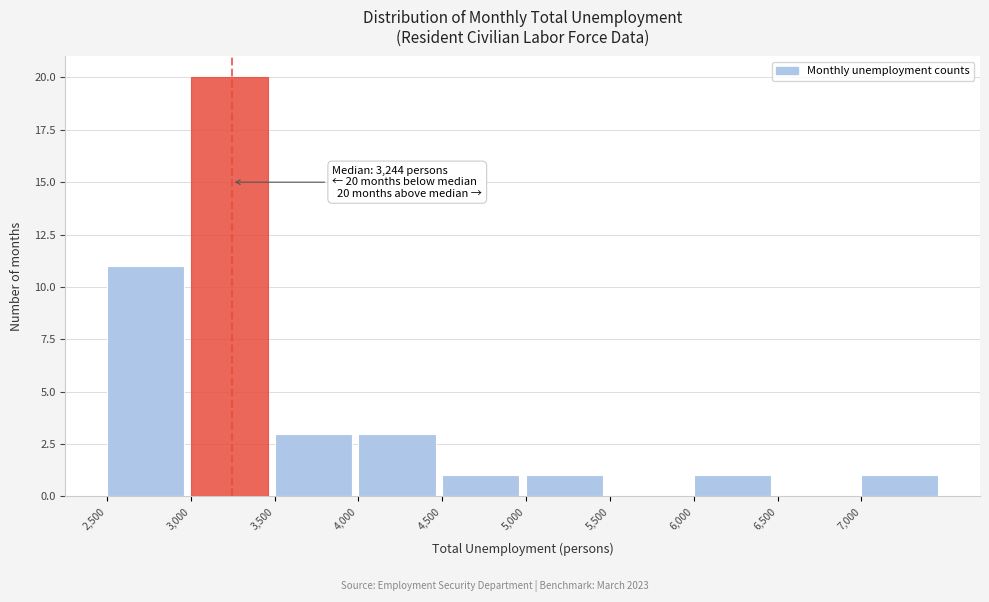

Over which range of the x-axis is the bar tallest?

3000 to 3500